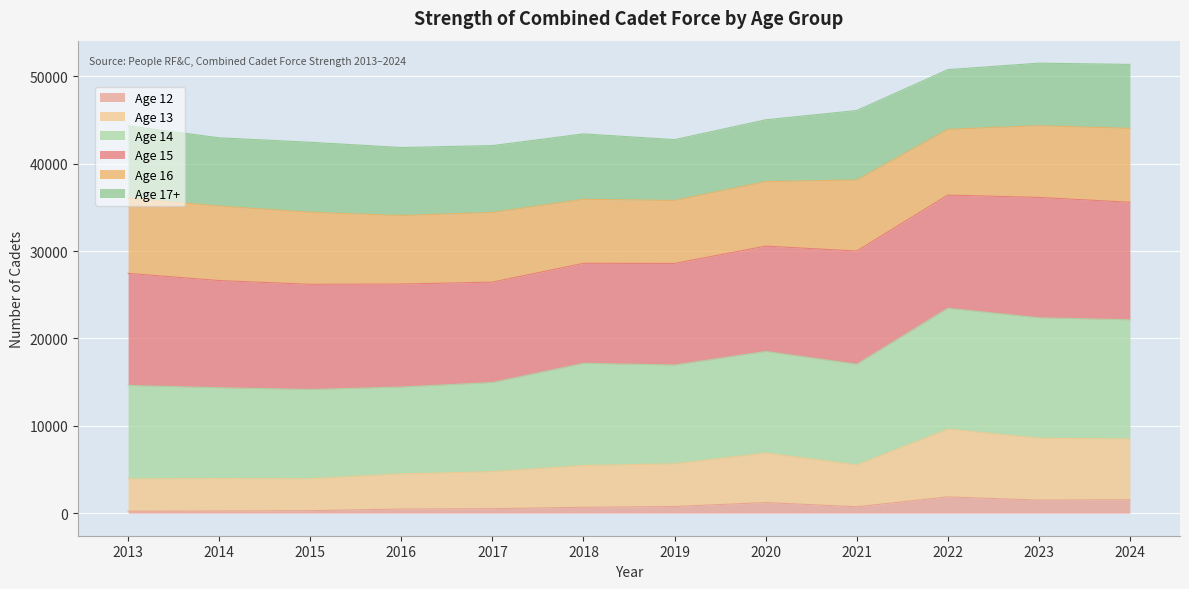

What are all the series names shown in the legend?

Age 12, Age 13, Age 14, Age 15, Age 16, Age 17+